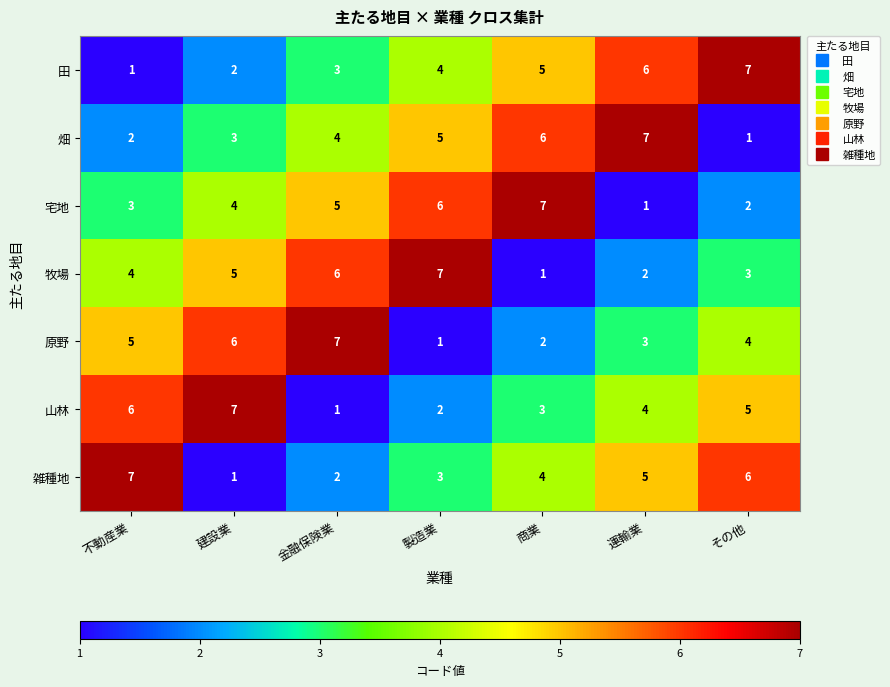

Is the value of 畑 at 金融保険業 greater than the value of 田 at 商業?

No